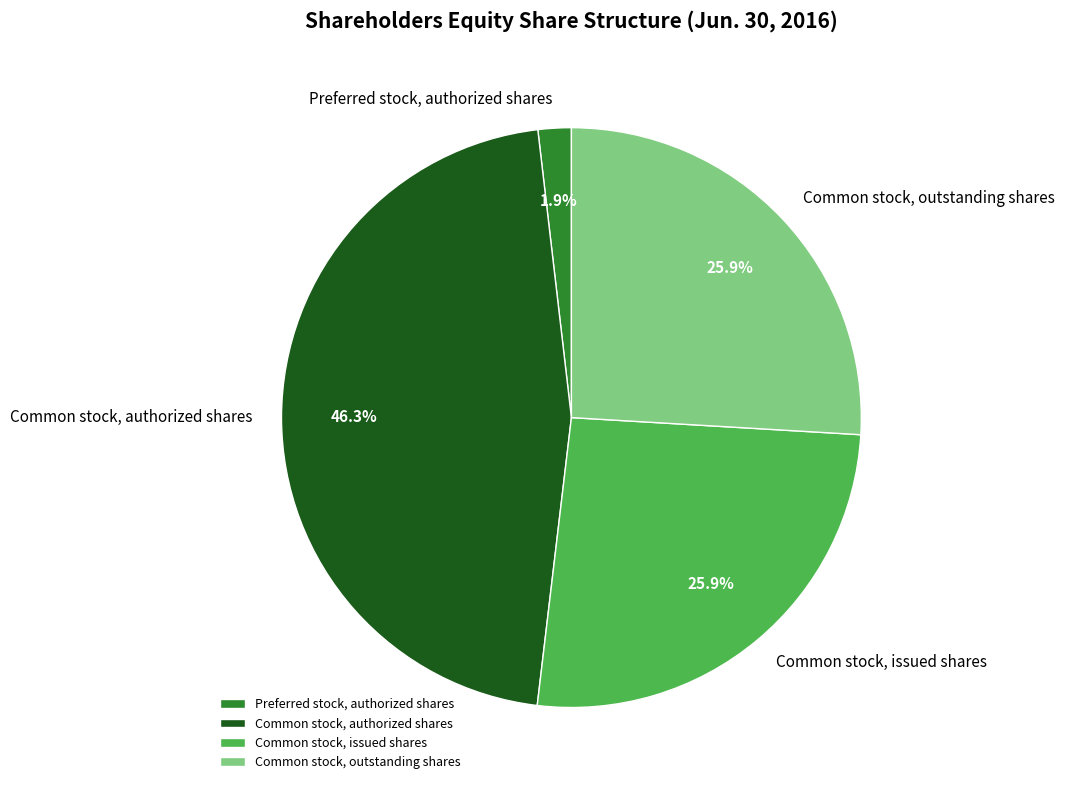

How many slices are in this pie chart?

4